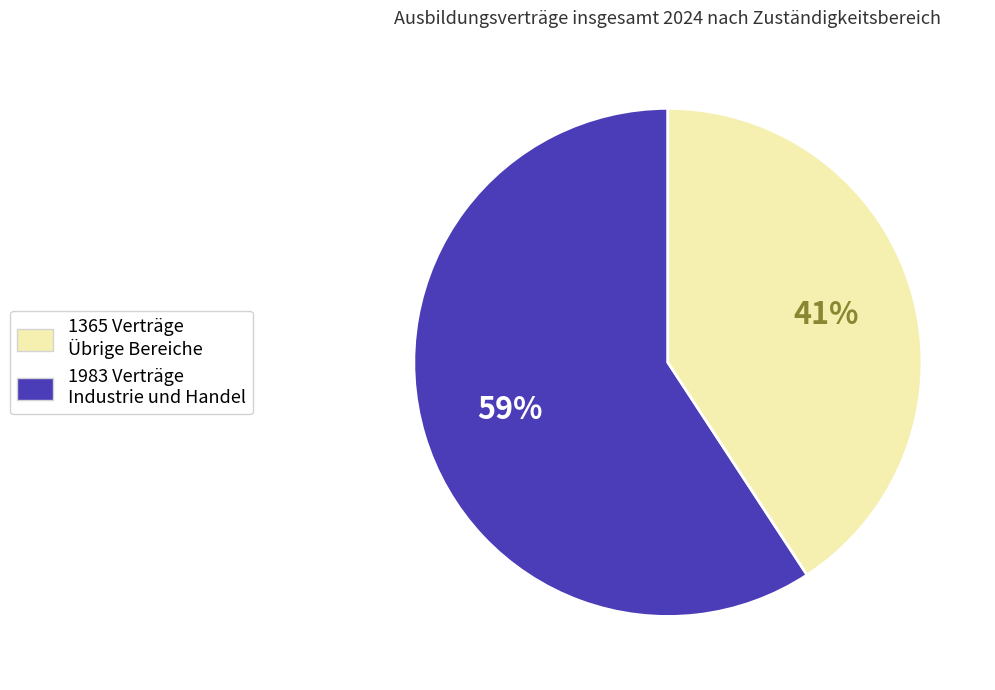

Is there any slice that represents more than half of the pie?

Yes